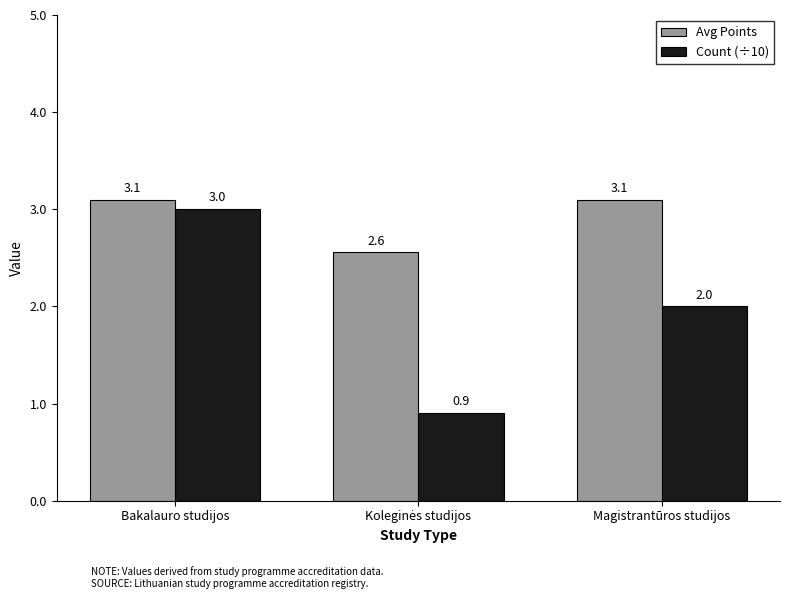

What is the average value of the Count (÷10) series?

2.0